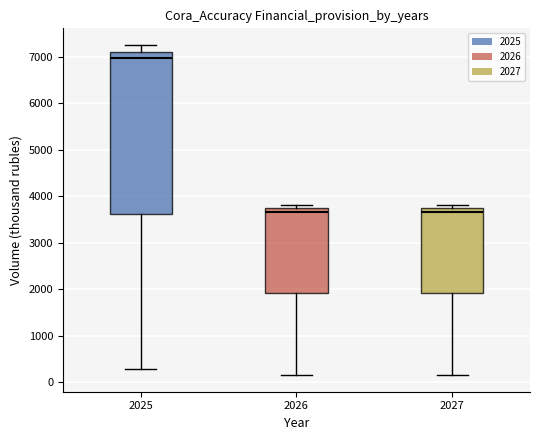

Reading left to right, transcribe this box plot: for each box, give where its median line is, the range the box spans, and where its two whiskers end, as read against the y-axis. The values are not printed on the chart, so give them approximately, as read against the axis.

2025: median 7000, box 3600 to 7100, whiskers 300 to 7300
2026: median 3700 (just below the box's upper edge), box 1900 to 3700, whiskers 200 to 3800
2027: median 3700 (just below the box's upper edge), box 1900 to 3700, whiskers 200 to 3800